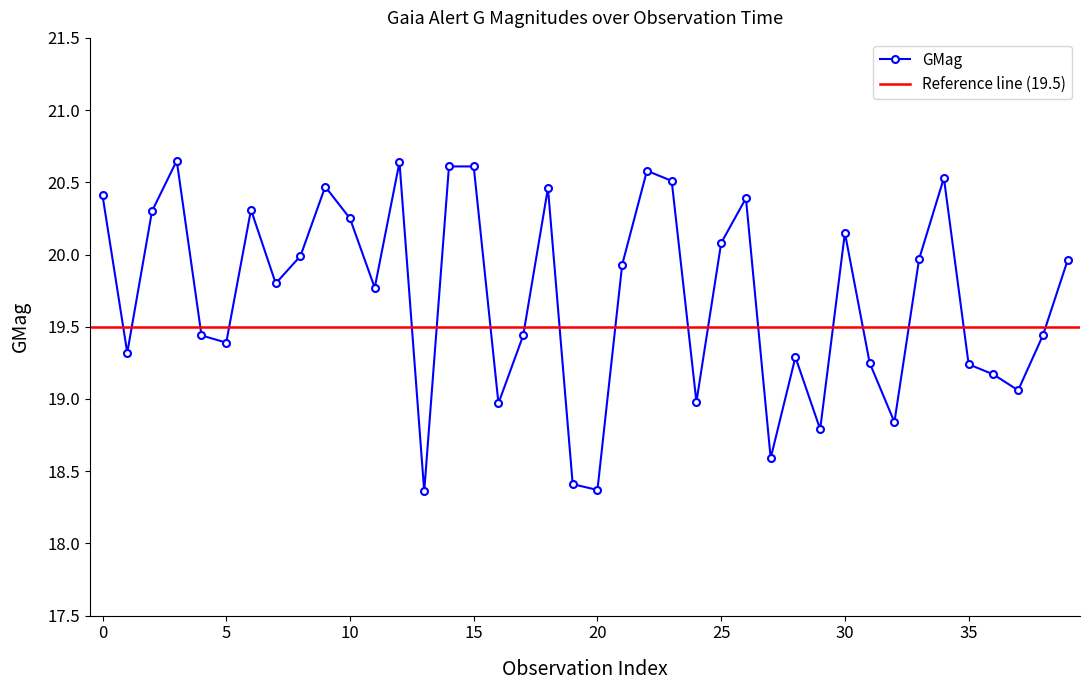

True or false: GMag has more than 1 points higher than both neighbors.

True